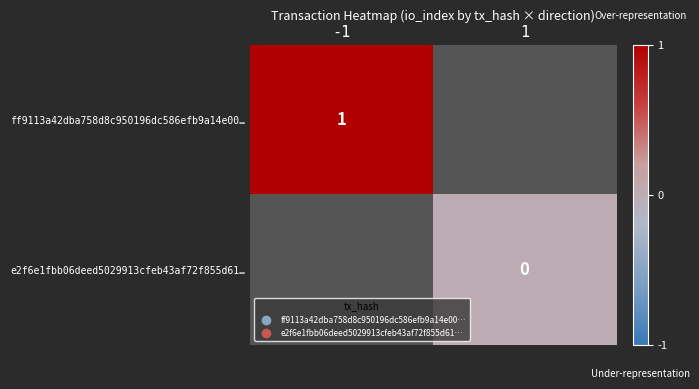

The e2f6e1fbb06deed5029913cfeb43af72f855d61… series shows 0.0 at 1. True or false?

True